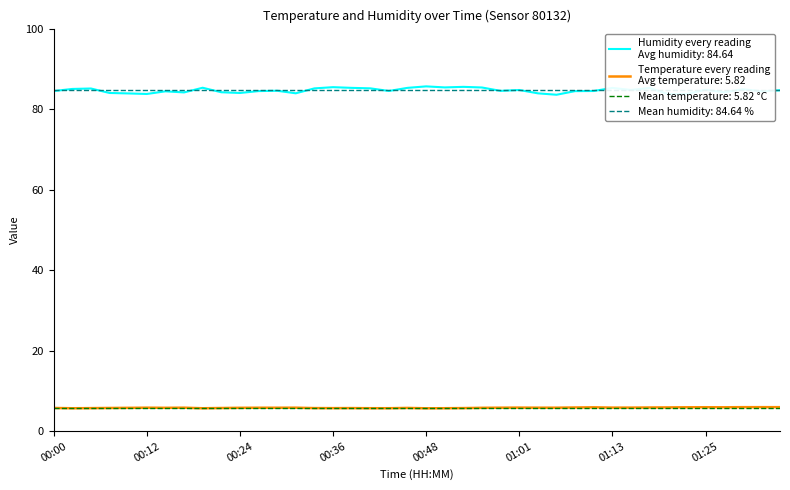

Is the value of temperature at 01:20 greater than the value of humidity at 00:31?

No